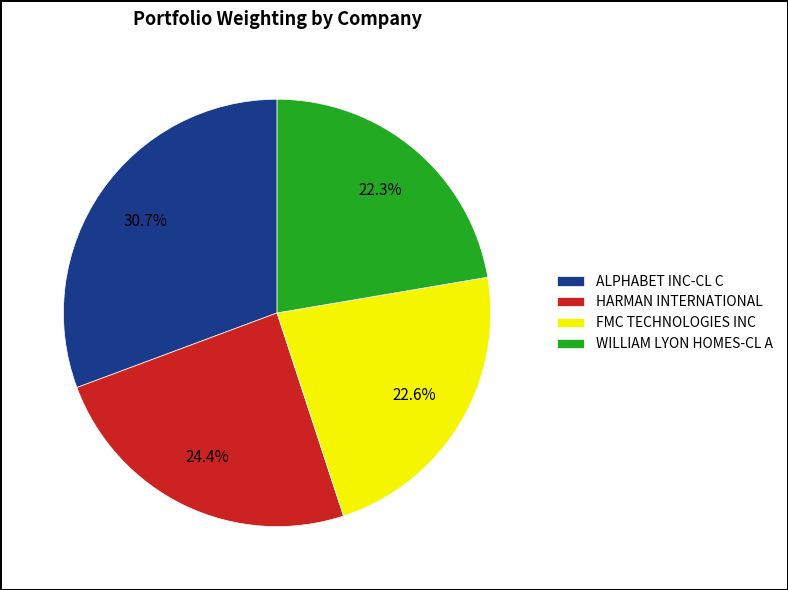

Does ALPHABET INC-CL C represent more than half of the total?

No